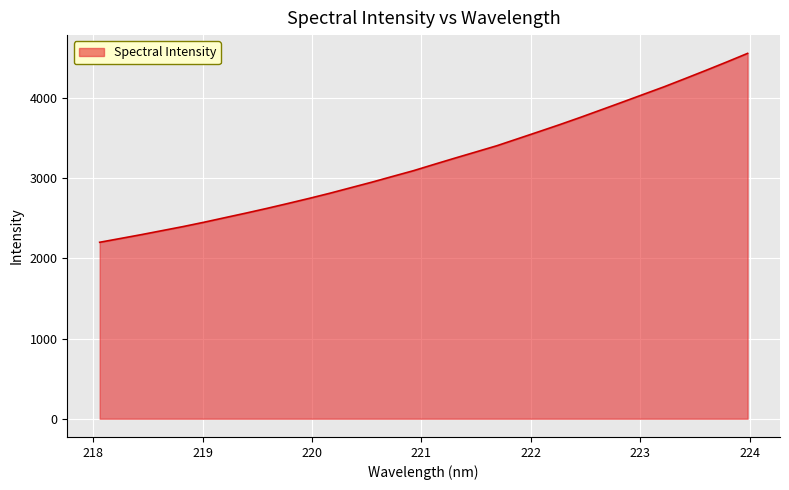

What is the average value?

3222.2